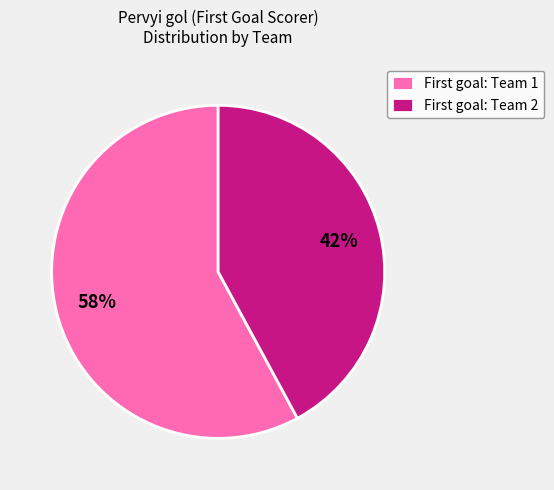

Is there a majority slice in this chart?

Yes